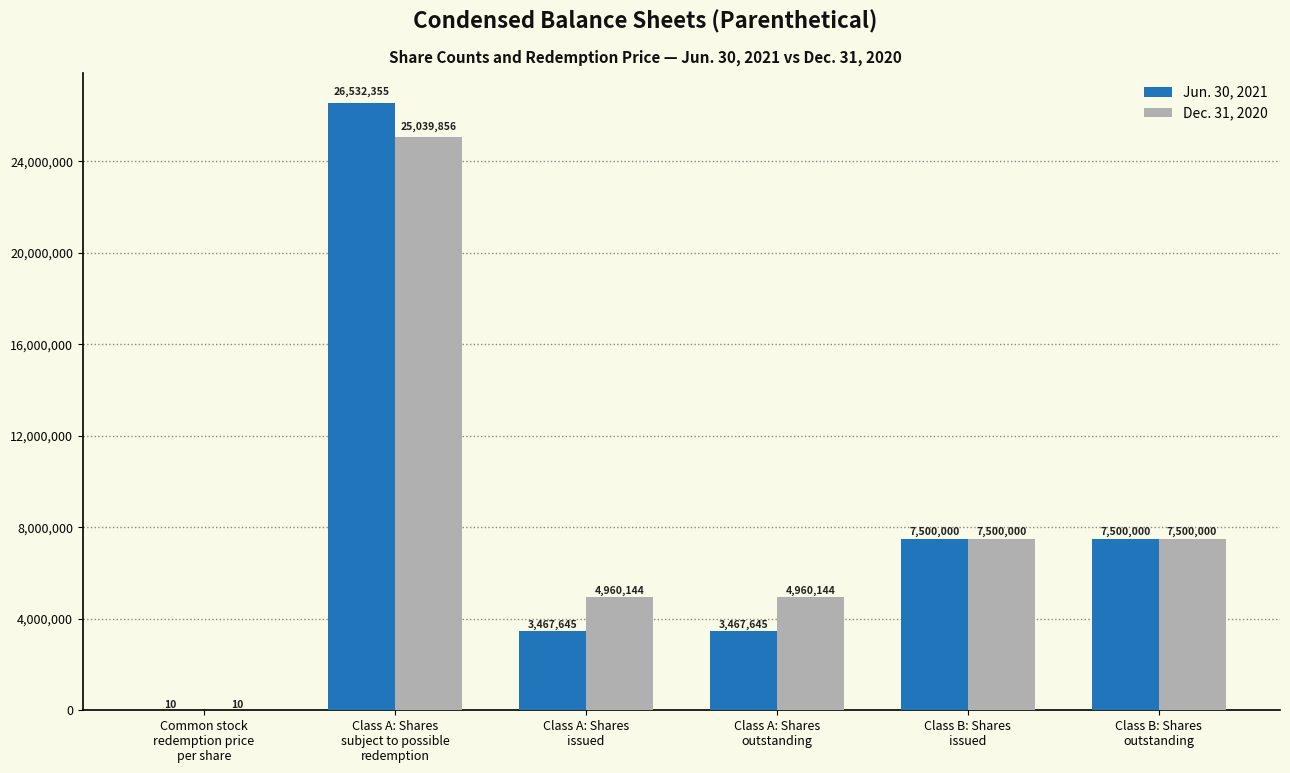

What is the greatest value displayed?

26532355